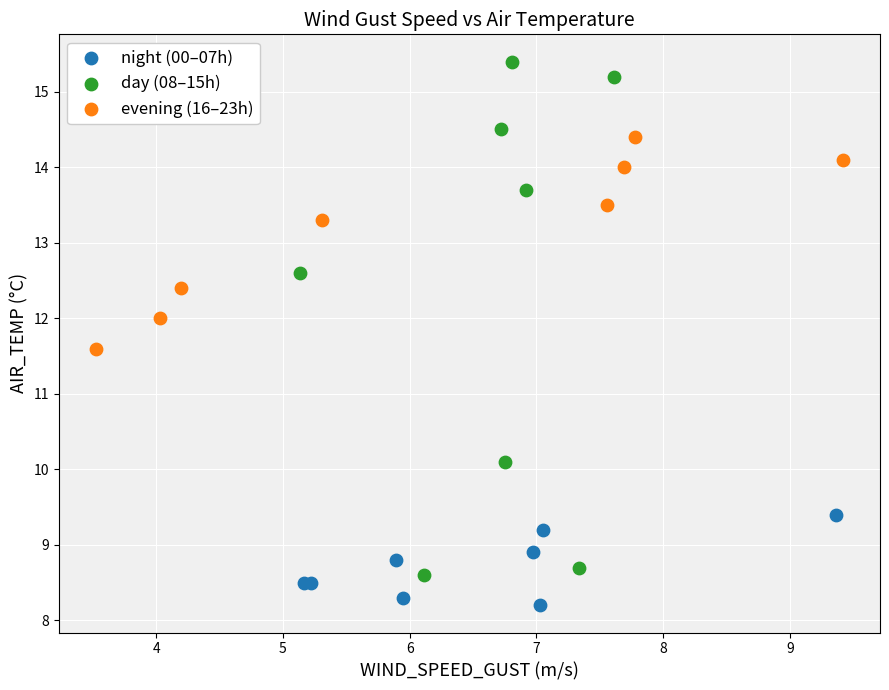

Which series has the widest spread of Y values?

day (08–15h)